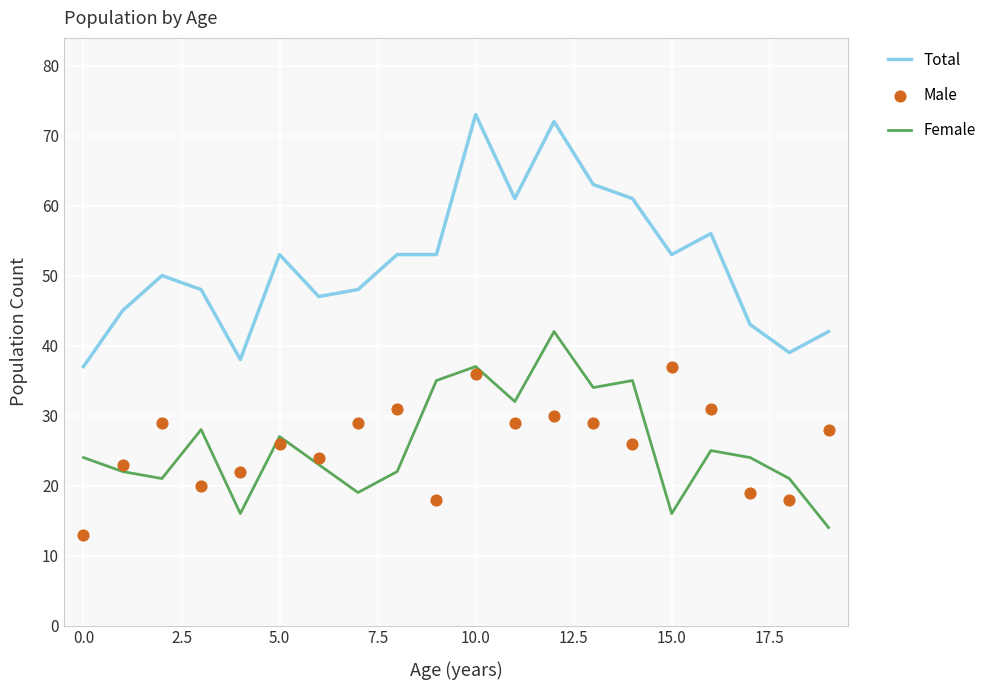

At which category is the sum across all series the highest?

10